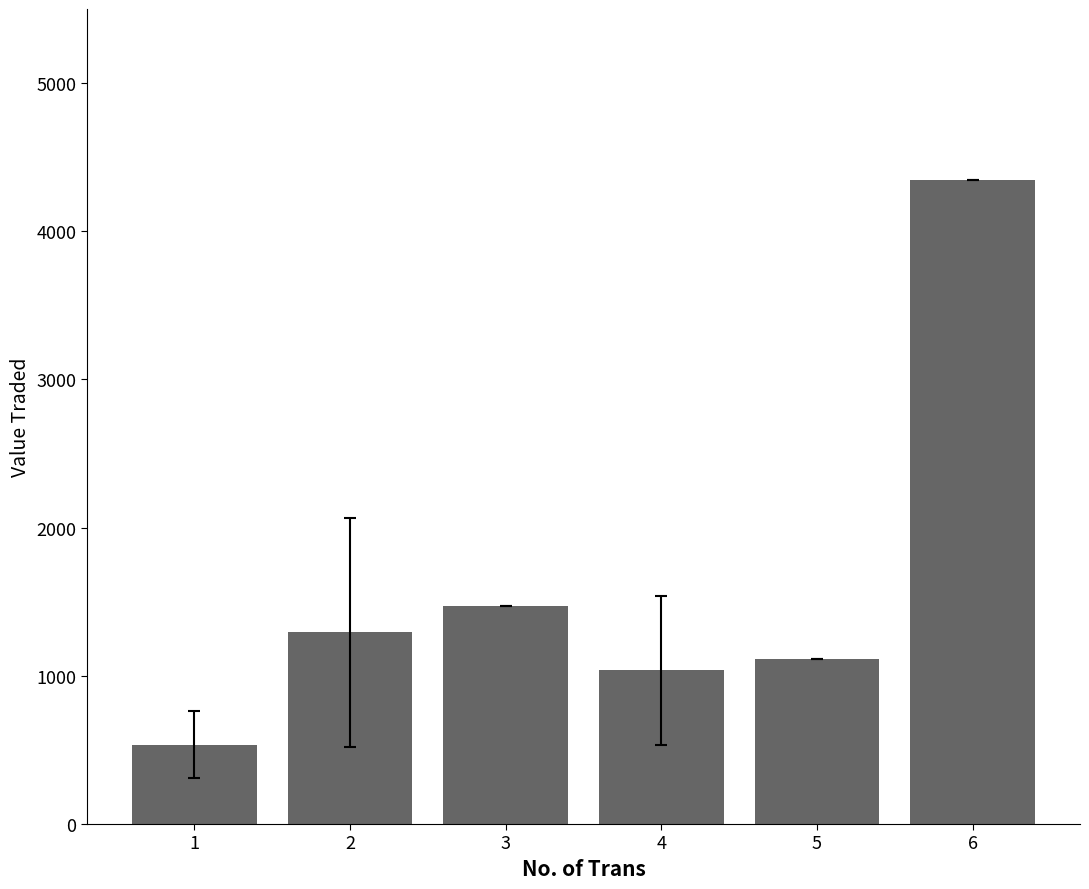

What is the difference between the maximum and minimum values?

3808.9